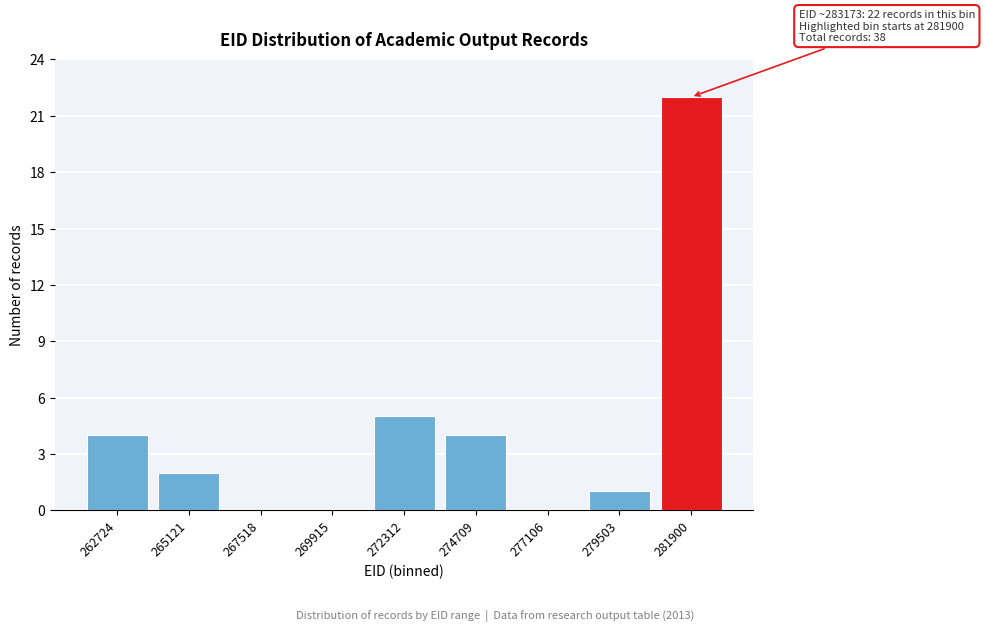

Reading left to right, what are all the values shown in this chart?

262724=4	265121=2	267518=0	269915=0	272312=5	274709=4	277106=0	279503=1	281900=22